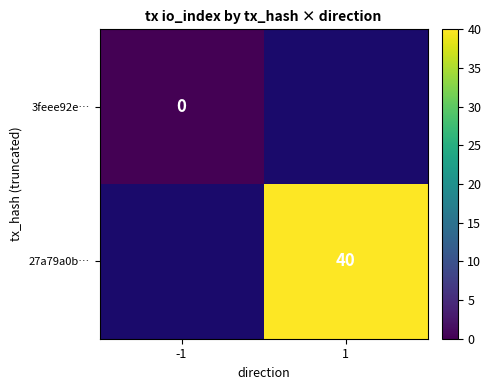

Count the number of categories in the chart.

2